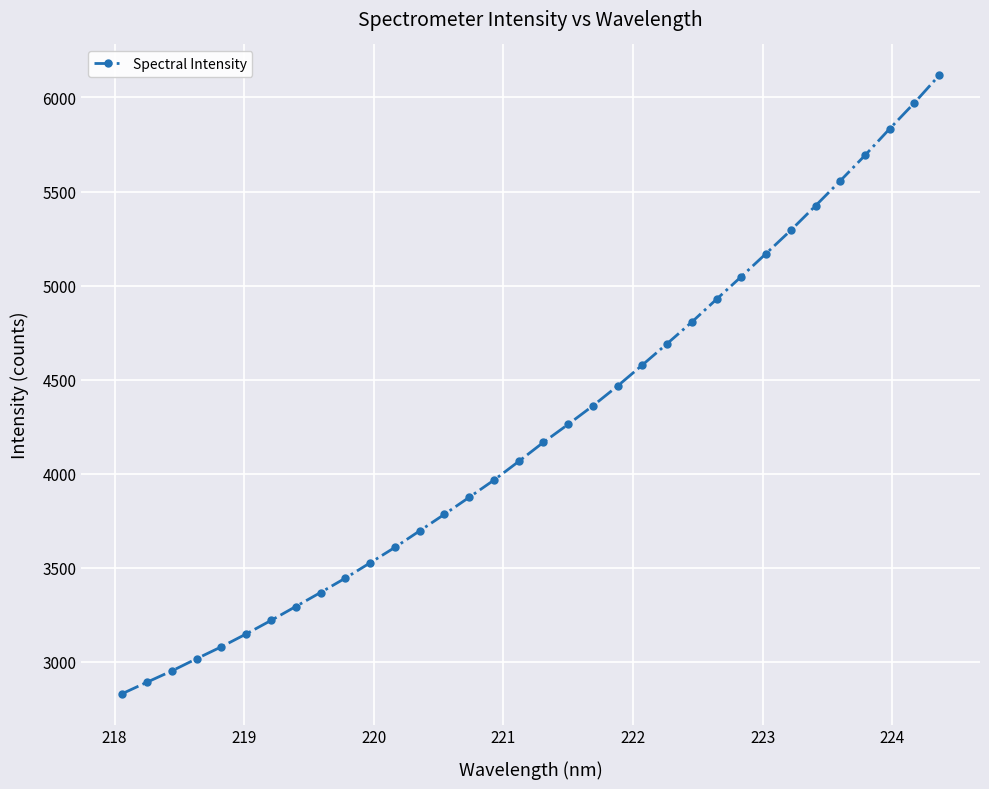

What is the average value?

4239.0